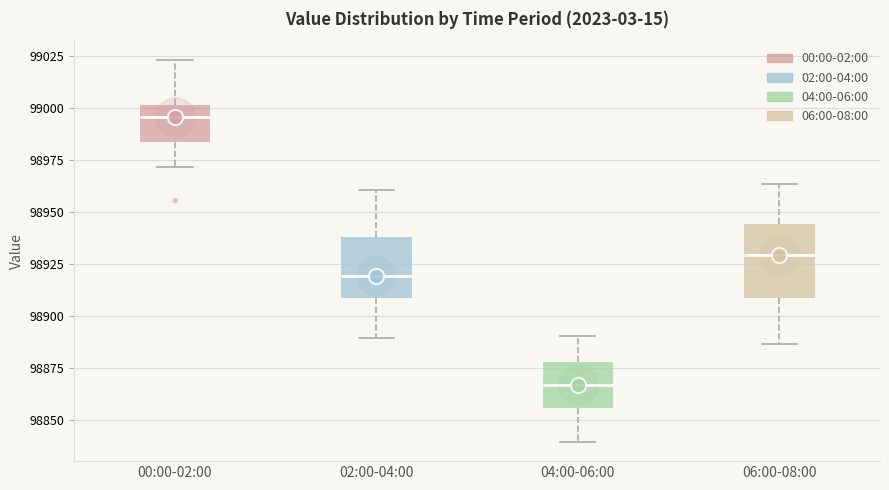

Reading left to right, read every box against the y-axis: the position of its median line, the range the box covers, and the ends of its whiskers. The values are not printed on the chart, so give them approximately, as read against the axis.

00:00-02:00: median 98995, box 98985 to 99000, whiskers 98970 to 99025
02:00-04:00: median 98920, box 98910 to 98940, whiskers 98890 to 98960
04:00-06:00: median 98865, box 98855 to 98880, whiskers 98840 to 98890
06:00-08:00: median 98930, box 98910 to 98945, whiskers 98885 to 98965